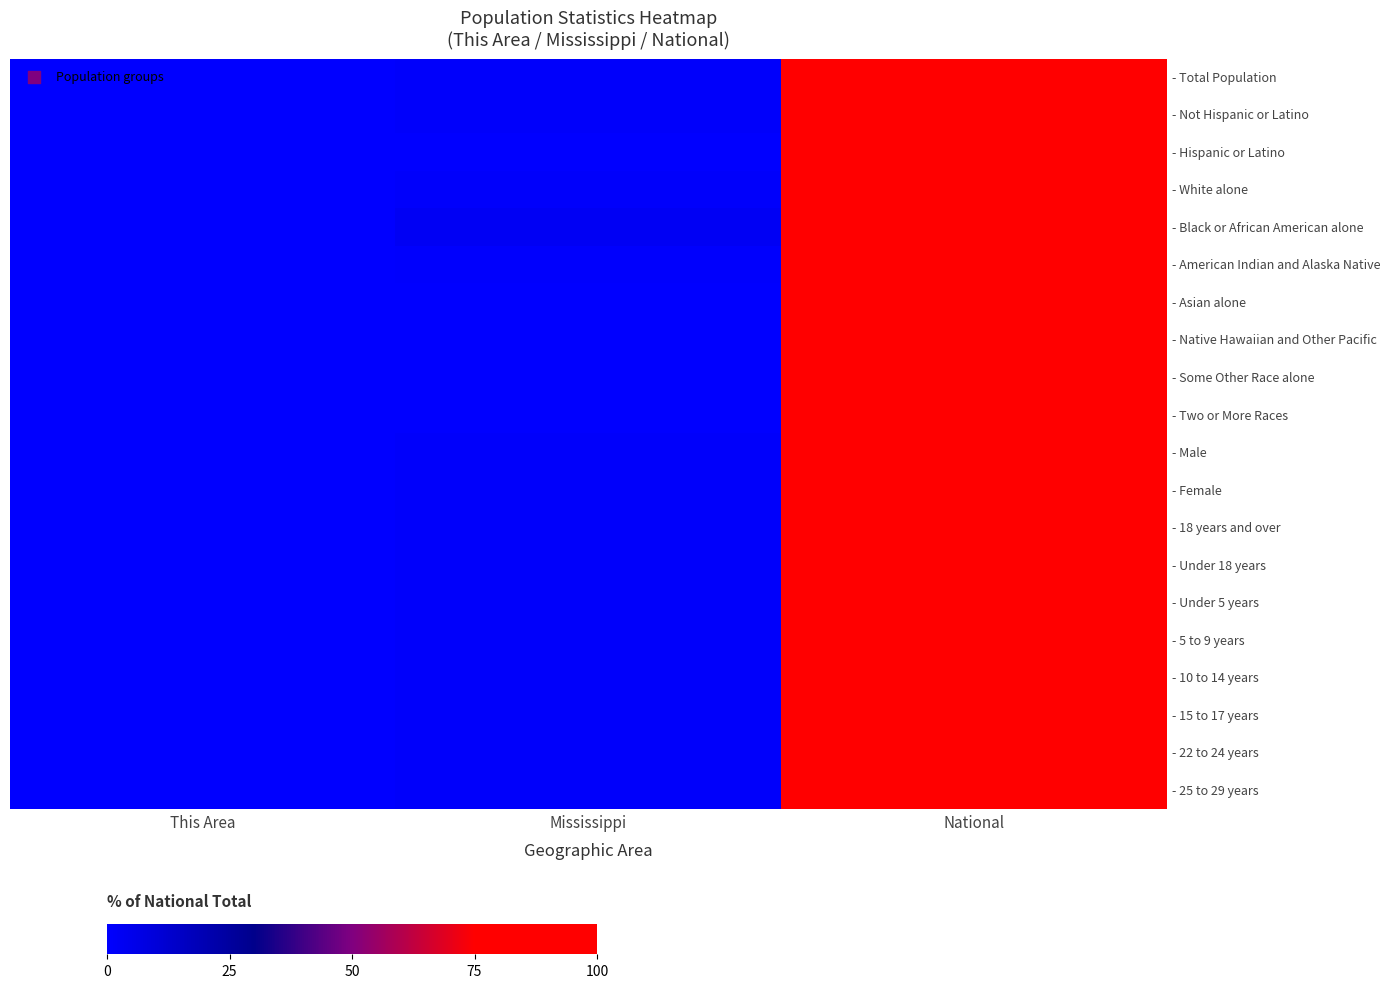

At which category is the sum across all series the highest?

National